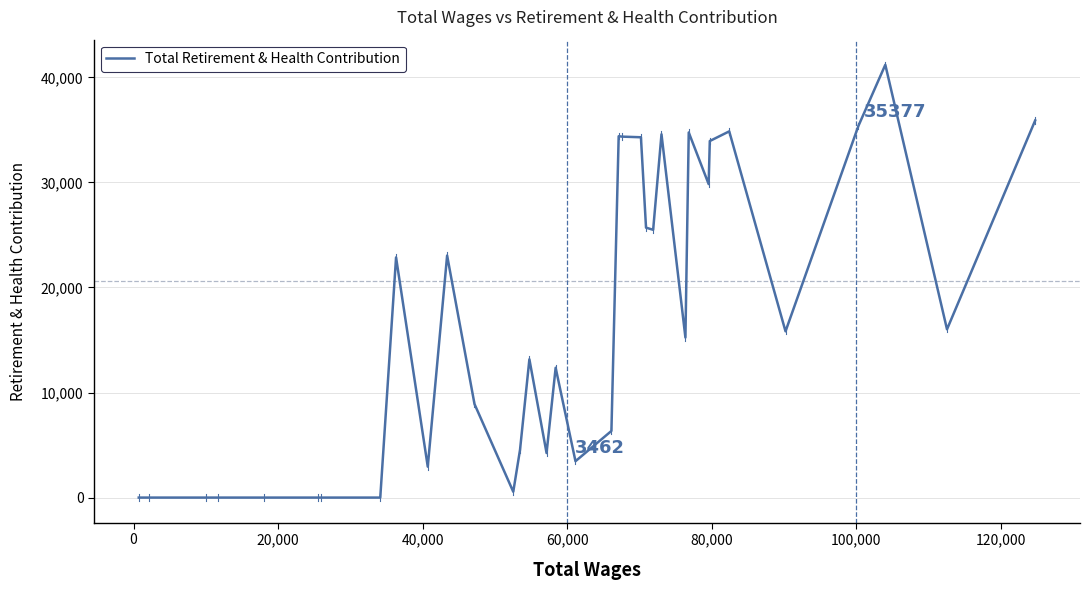

How many lines are shown in the chart?

1